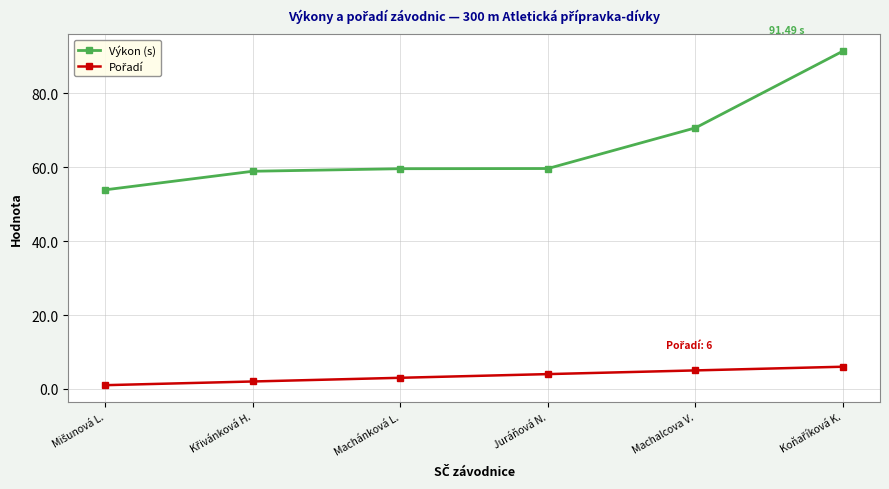

What is the label of the 3rd point from the left?

Machánková L.